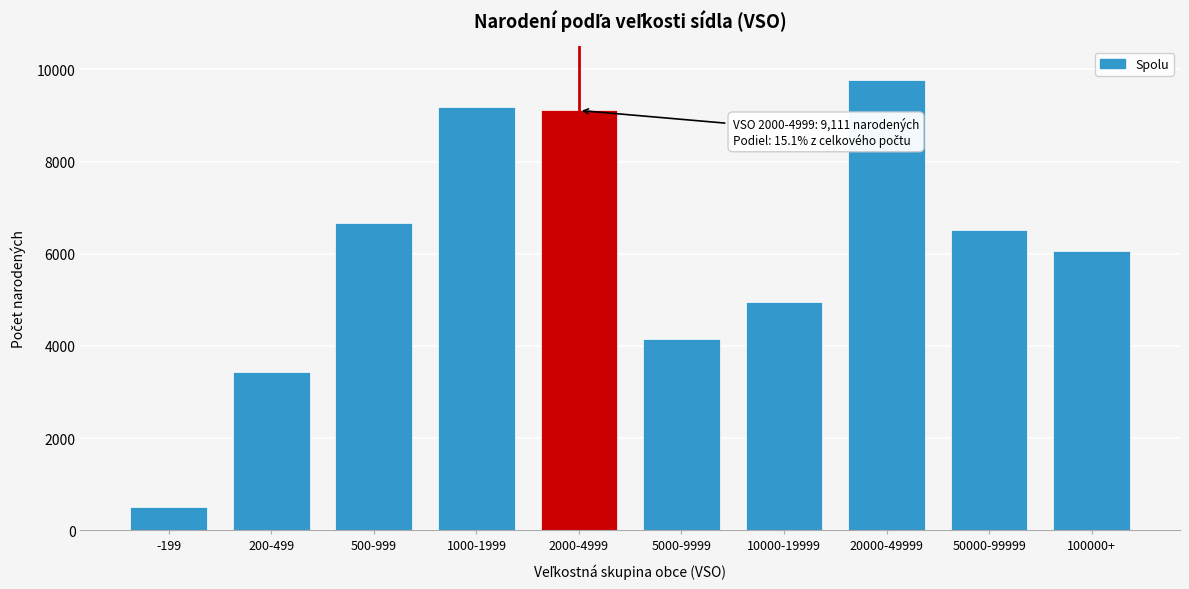

Reading left to right, transcribe all the data shown in this chart.

510	3437	6666	9190	9111	4155	4945	9776	6521	6052